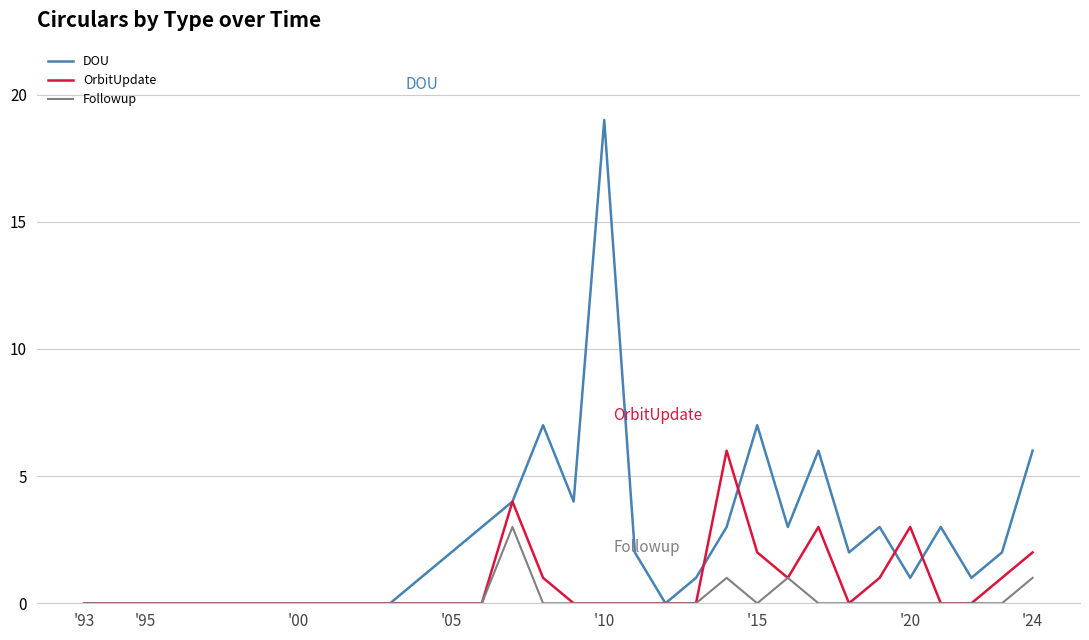

Reading left to right, extract all data points from this chart.

DOU: 0	0	0	0	0	0	0	0	0	0	0	1	2	3	4	7	4	19	2	0	1	3	7	3	6	2	3	1	3	1	2	6
OrbitUpdate: 0	0	0	0	0	0	0	0	0	0	0	0	0	0	4	1	0	0	0	0	0	6	2	1	3	0	1	3	0	0	1	2
Followup: 0	0	0	0	0	0	0	0	0	0	0	0	0	0	3	0	0	0	0	0	0	1	0	1	0	0	0	0	0	0	0	1